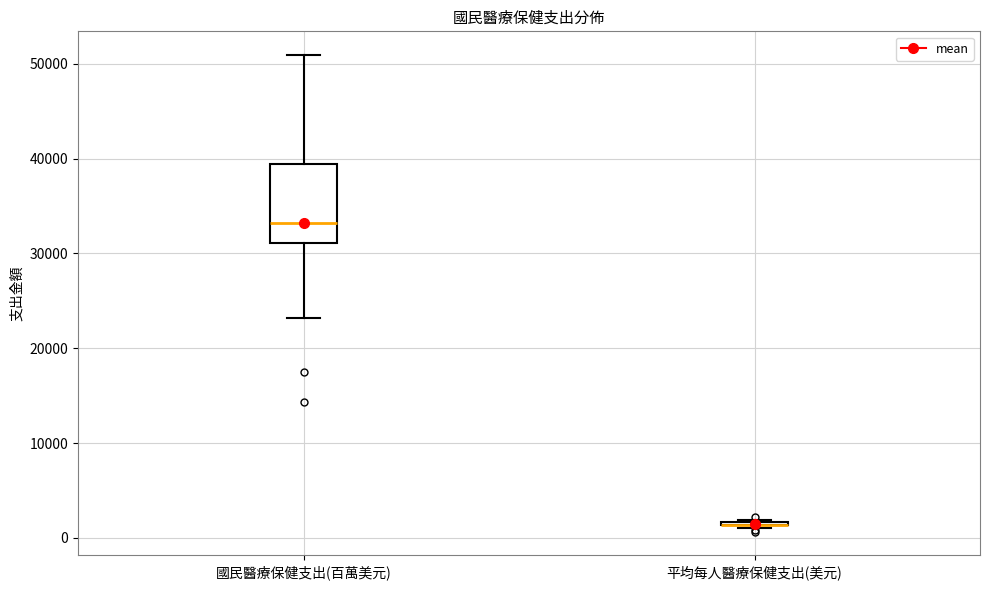

Reading left to right, transcribe this box plot: for each box, give where its median line is, the range the box spans, and where its two whiskers end, as read against the y-axis. The values are not printed on the chart, so give them approximately, as read against the axis.

國民醫療保健支出(百萬美元): median 33000, box 31000 to 39000, whiskers 23000 to 51000
平均每人醫療保健支出(美元): box collapsed to a line at 1000, whiskers 1000 to 2000